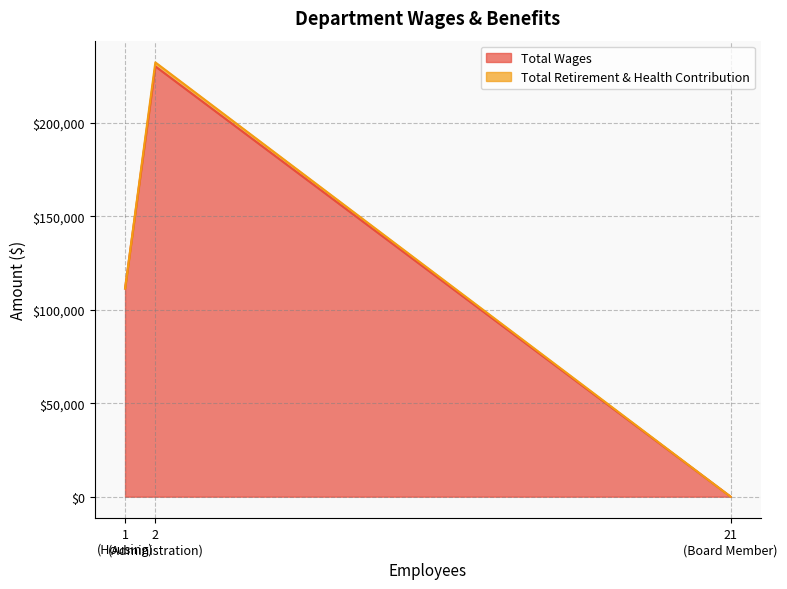

List the series in order of their peak value, lowest first.

Total Retirement & Health Contribution, Total Wages